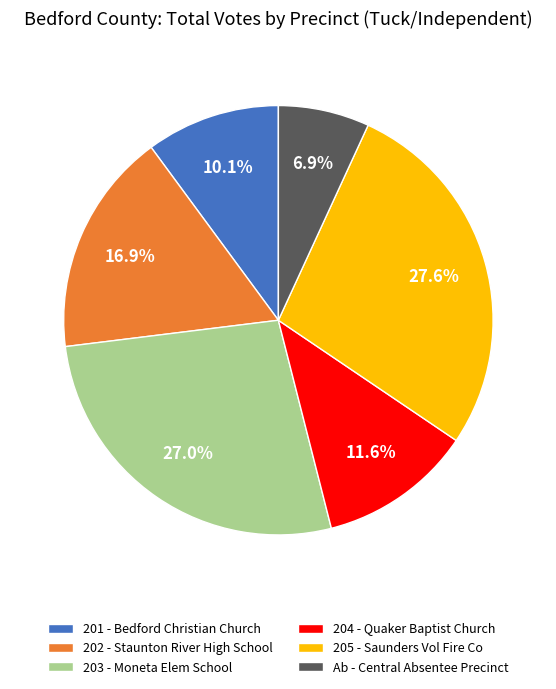

Count the number of slices in the pie.

6